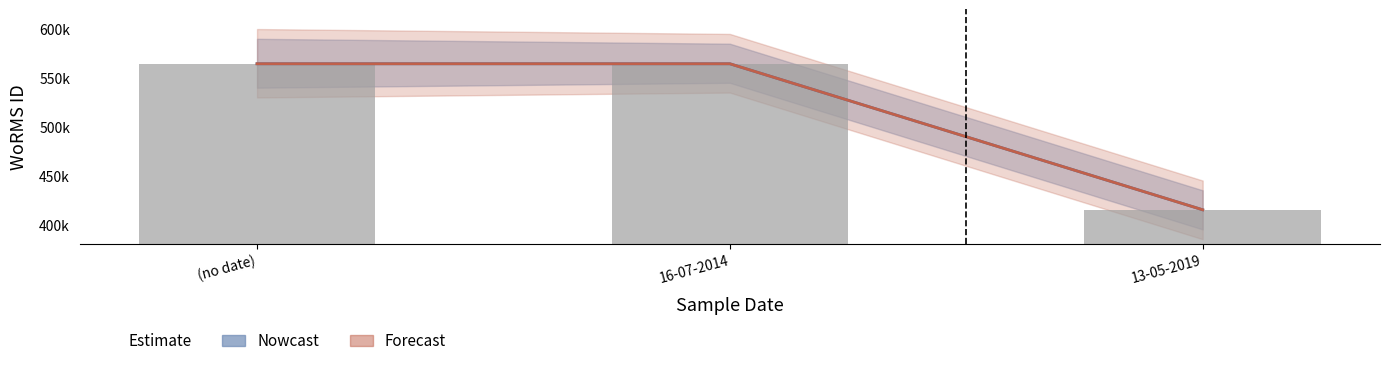

Reading right to left, what are all the values shown in this chart?

13-05-2019=415091	16-07-2014=564479	(no date)=564479